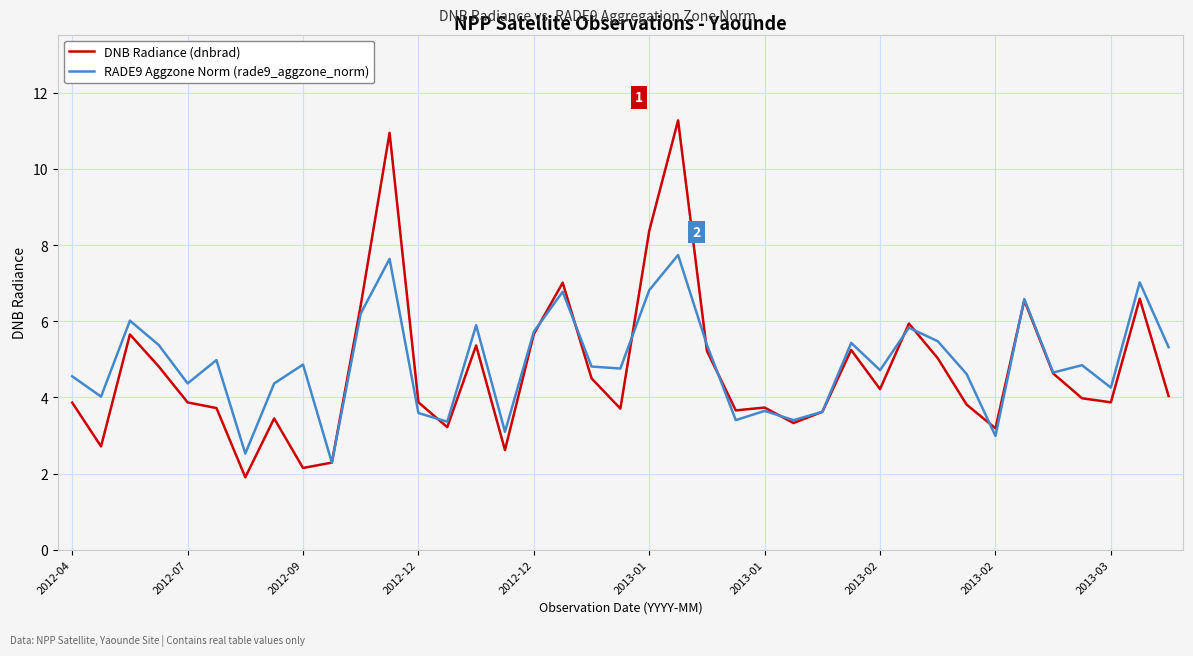

What are all the series names shown in the legend?

DNB Radiance (dnbrad), RADE9 Aggzone Norm (rade9_aggzone_norm)